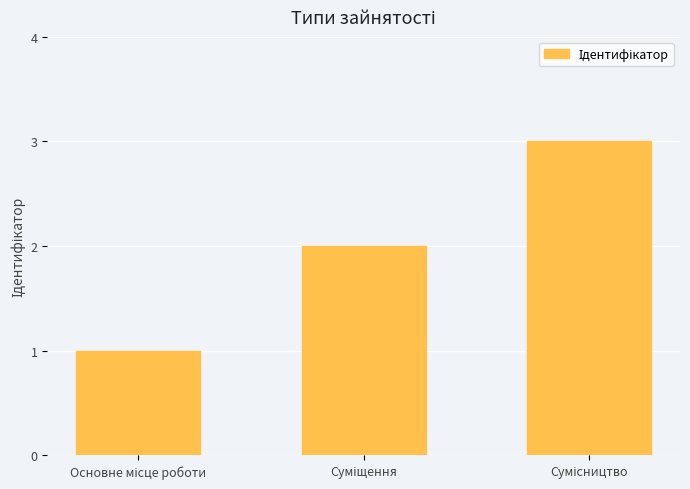

What is the greatest value displayed?

3